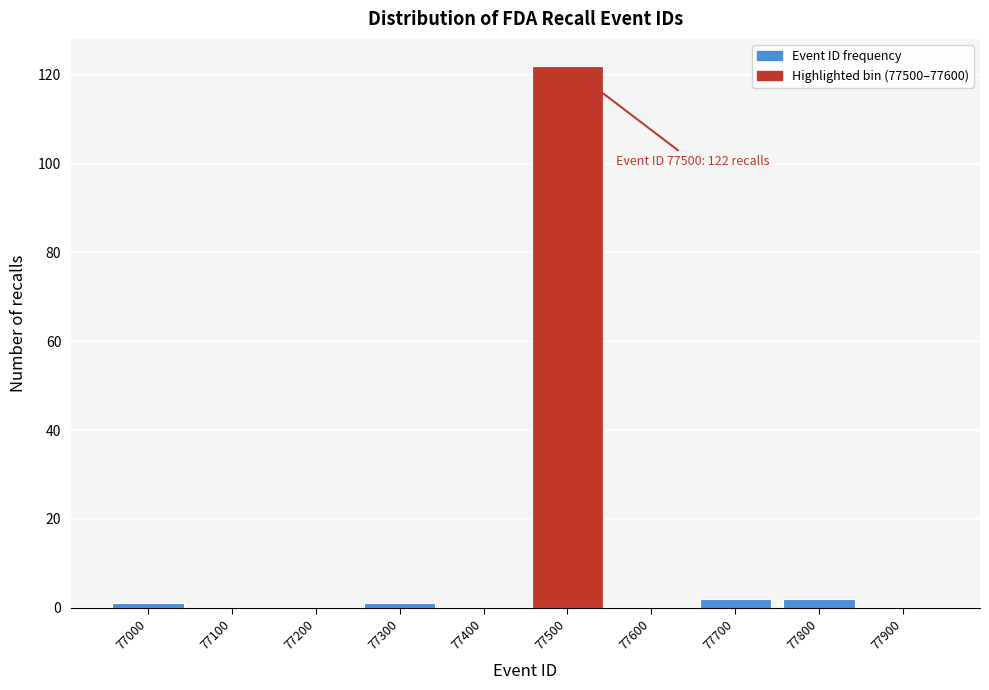

Reading right to left, transcribe all the data shown in this chart.

77900=0	77800=2	77700=2	77600=0	77500=122	77400=0	77300=1	77200=0	77100=0	77000=1